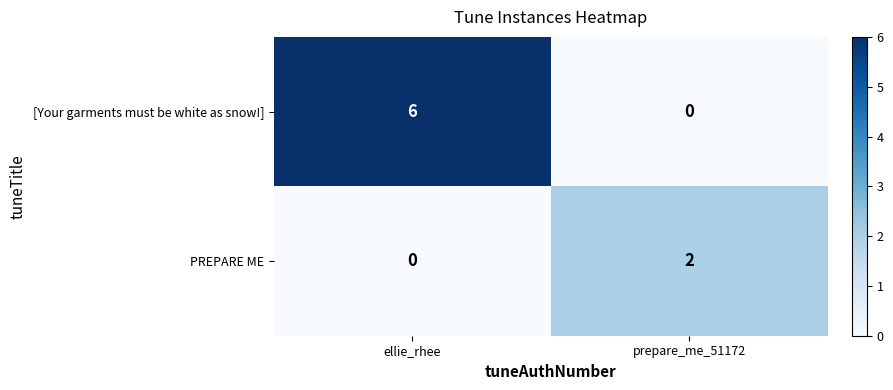

Reading left to right, list all the values displayed in this chart.

[Your garments must be white as snow!]: ellie_rhee=6	prepare_me_51172=0
PREPARE ME: ellie_rhee=0	prepare_me_51172=2